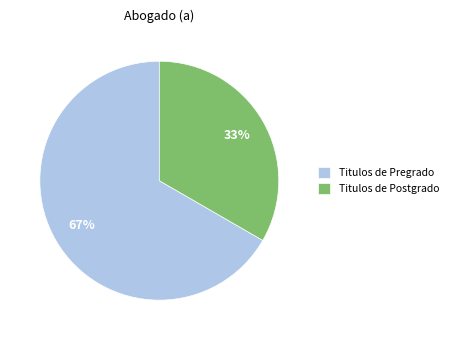

The Titulos de Pregrado slice represents 82% of the pie. True or false?

False